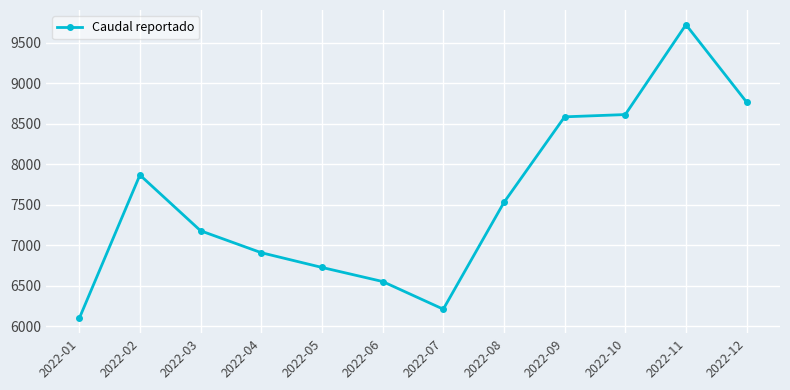

At which category does the data reach its first local valley?

2022-07